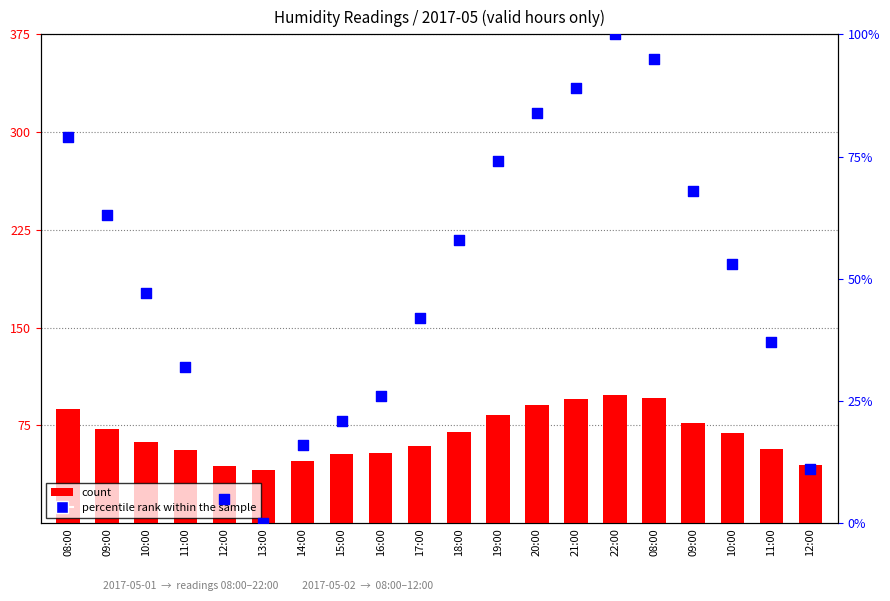

At which category is the sum across all series the highest?

22:00